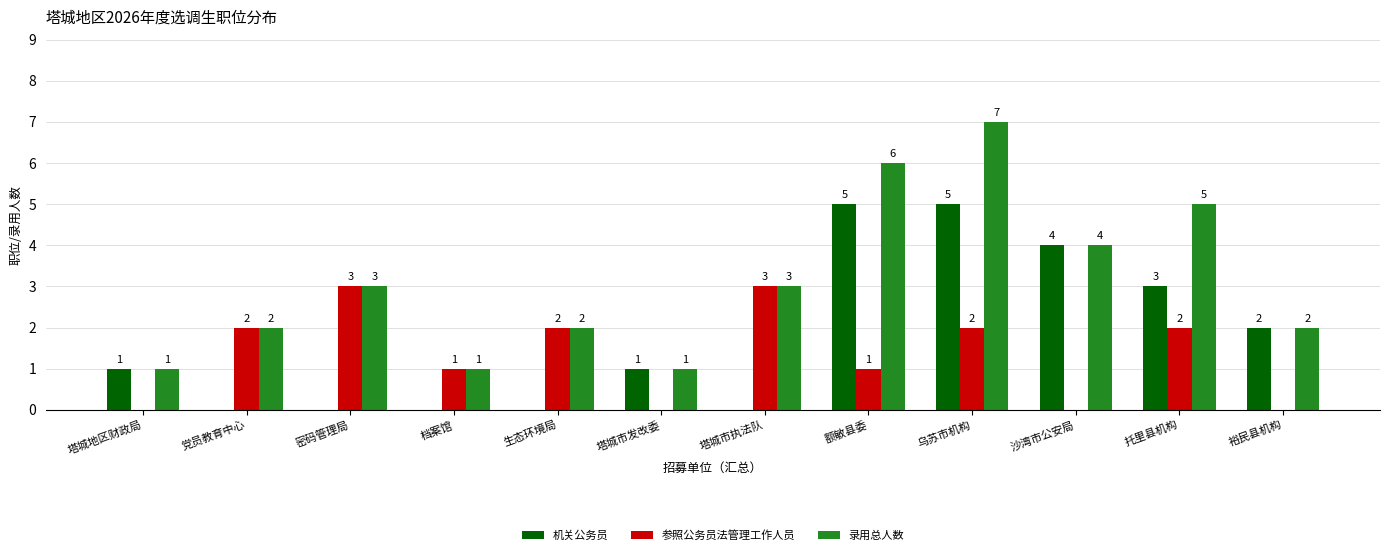

Reading left to right, transcribe all the data shown in this chart.

机关公务员: 1	0	0	0	0	1	0	5	5	4	3	2
参照公务员法管理工作人员: 0	2	3	1	2	0	3	1	2	0	2	0
录用总人数: 1	2	3	1	2	1	3	6	7	4	5	2